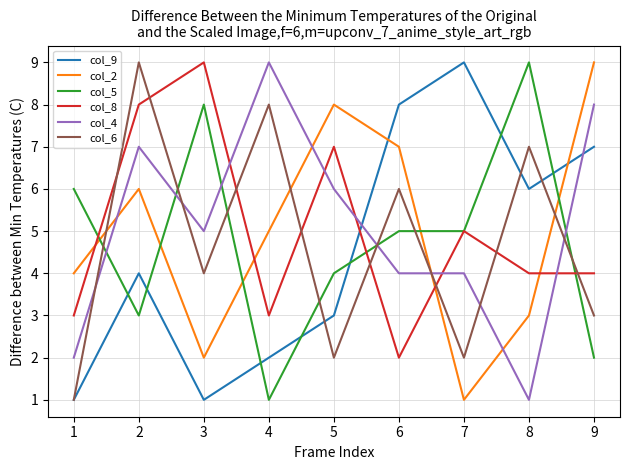

Read the col_9 value at 8.

6